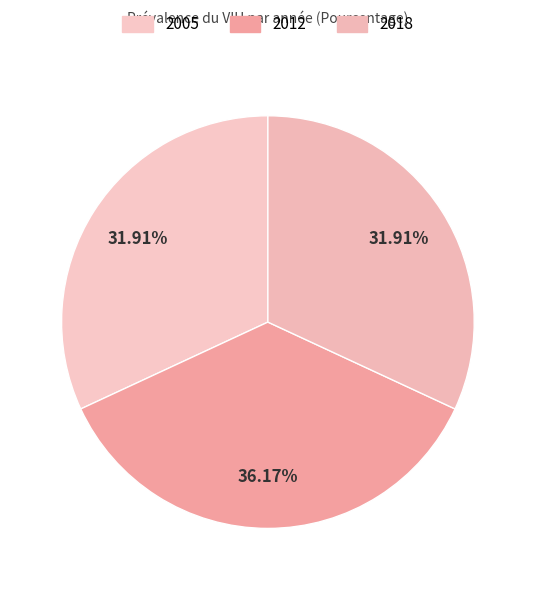

Which category has the biggest portion of the pie?

2012